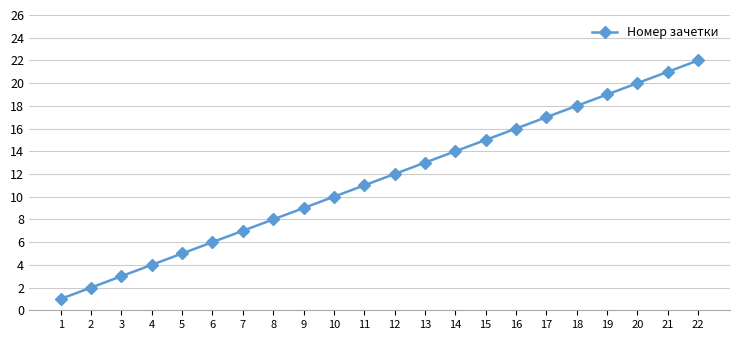

Reading left to right, extract all data points from this chart.

1	2	3	4	5	6	7	8	9	10	11	12	13	14	15	16	17	18	19	20	21	22